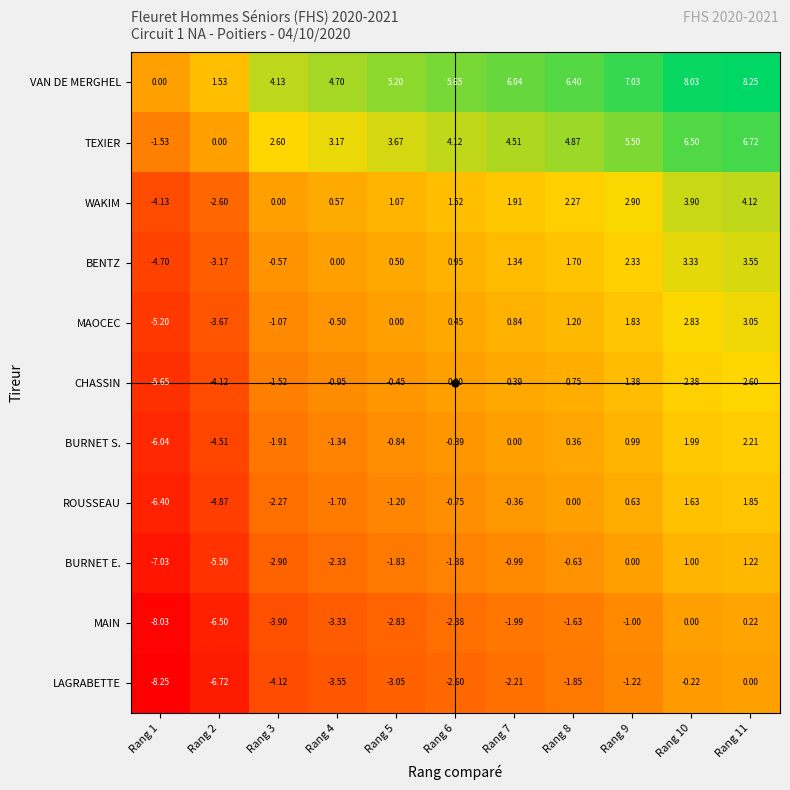

Which series has the largest total across all categories?

VAN DE MERGHEL